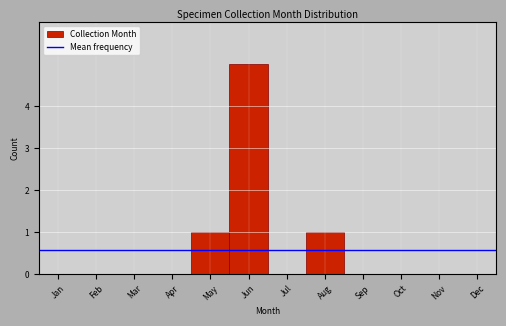

Reading left to right, list all the values displayed in this chart.

Jan=0	Feb=0	Mar=0	Apr=0	May=1	Jun=5	Jul=0	Aug=1	Sep=0	Oct=0	Nov=0	Dec=0